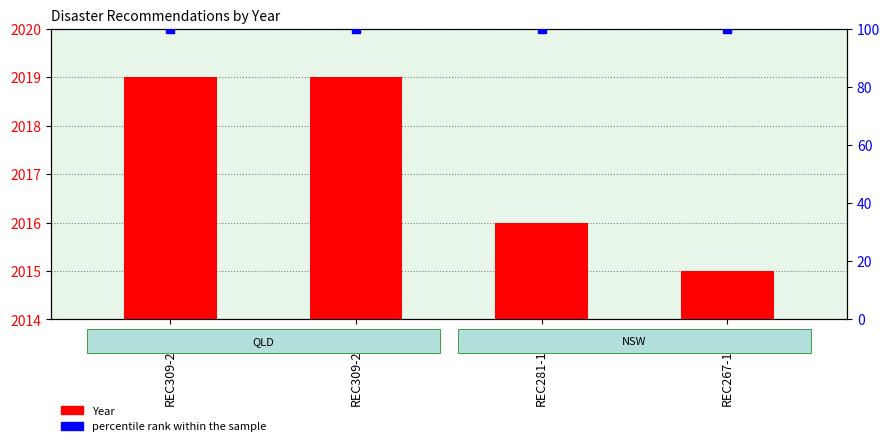

At which category is the sum across all series the highest?

REC309-2477